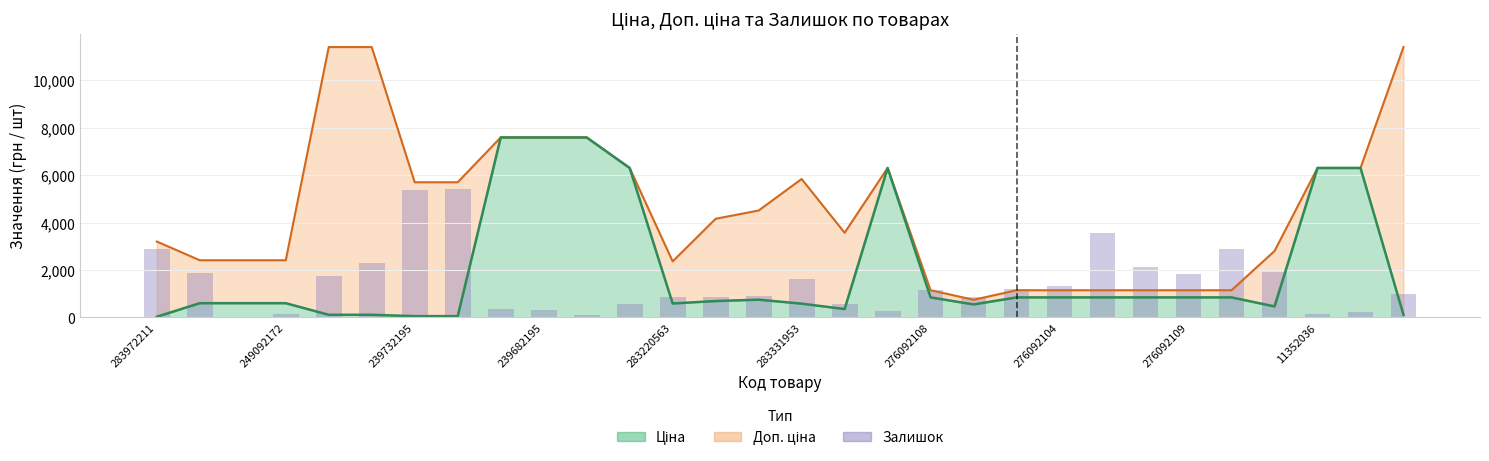

Which series has the largest total across all categories?

Доп. ціна